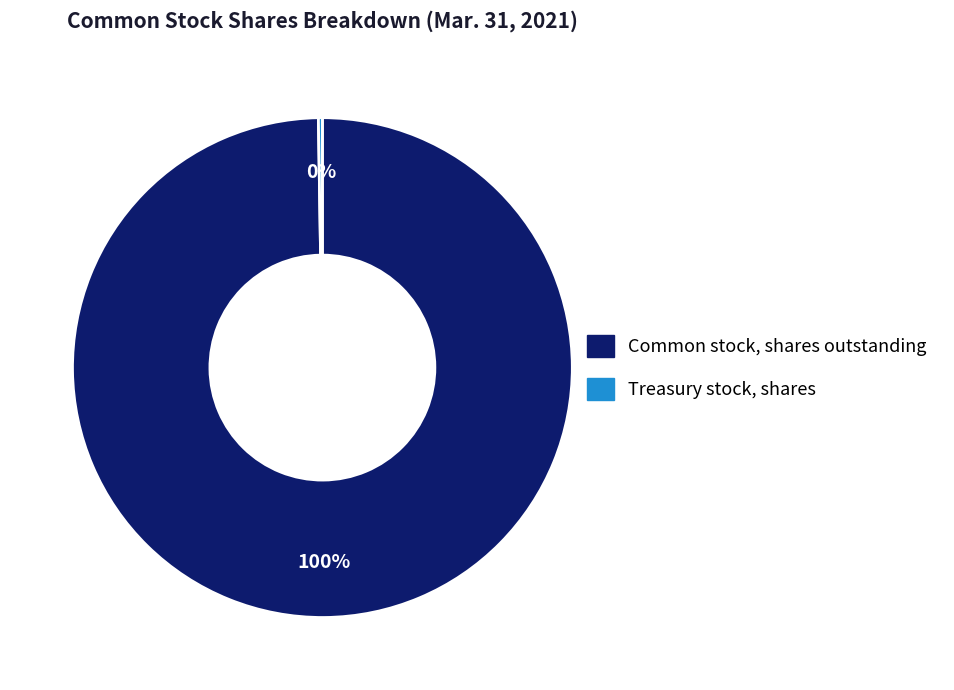

Is it true that Common stock, shares outstanding is 100% of the pie?

True